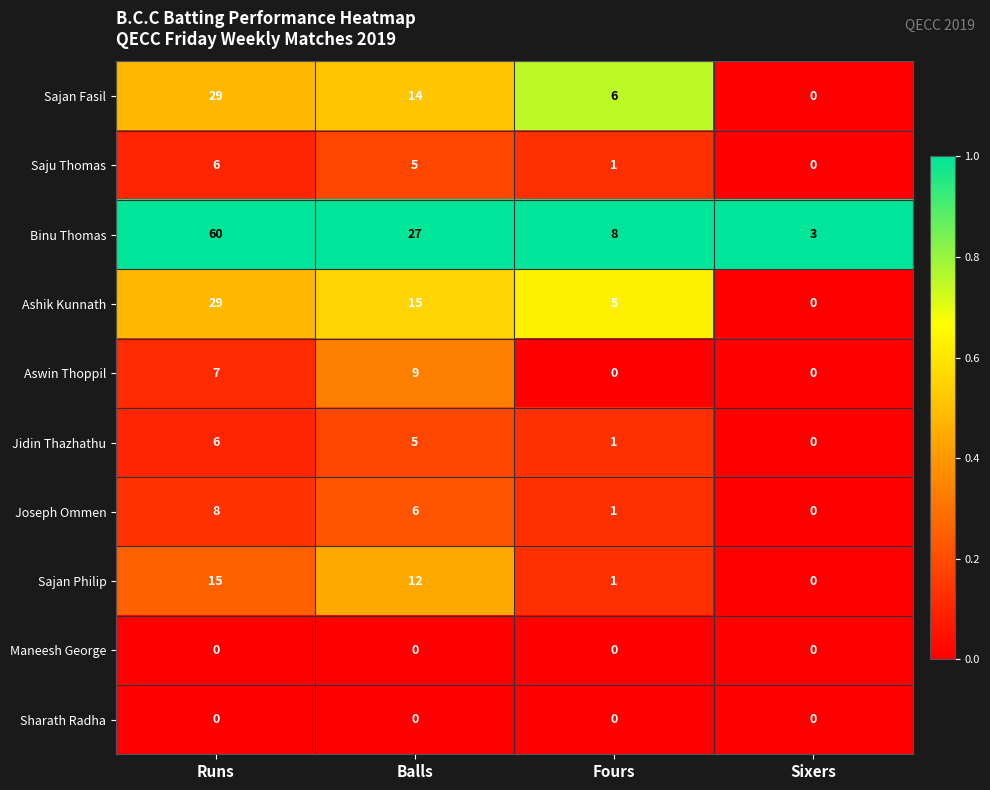

At how many categories does at least one series exceed 0?

4